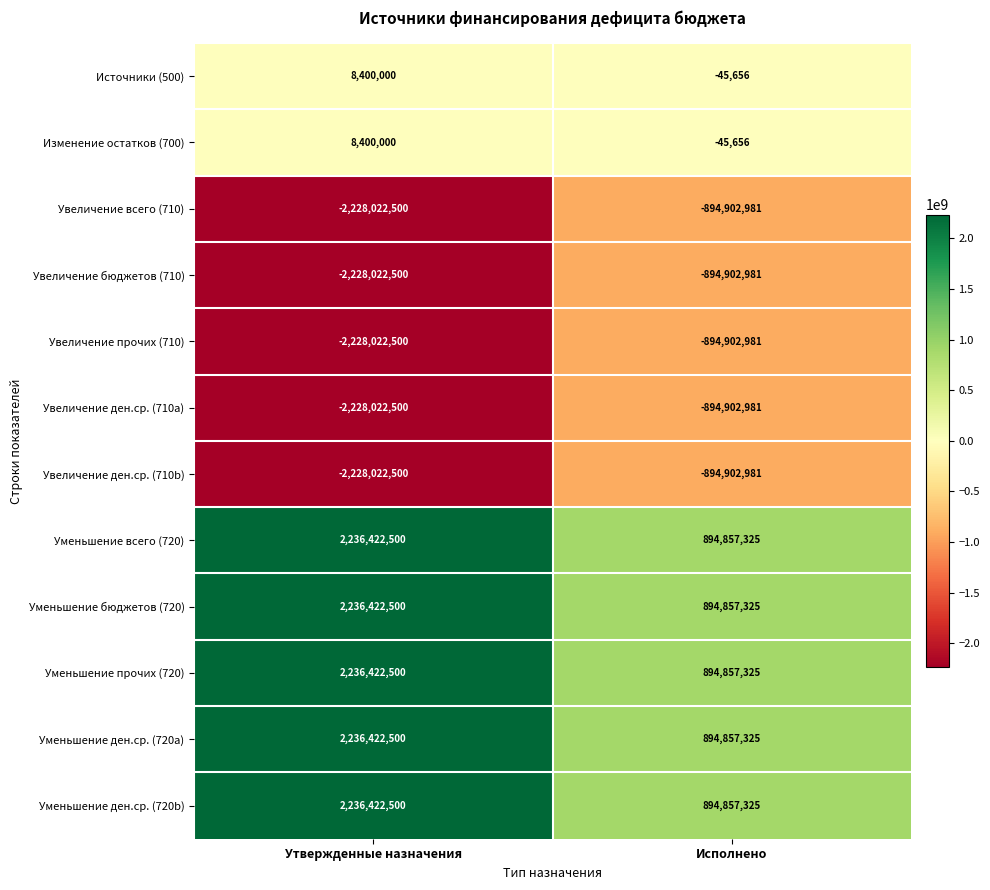

At which category is the sum across all series the highest?

Утвержденные назначения